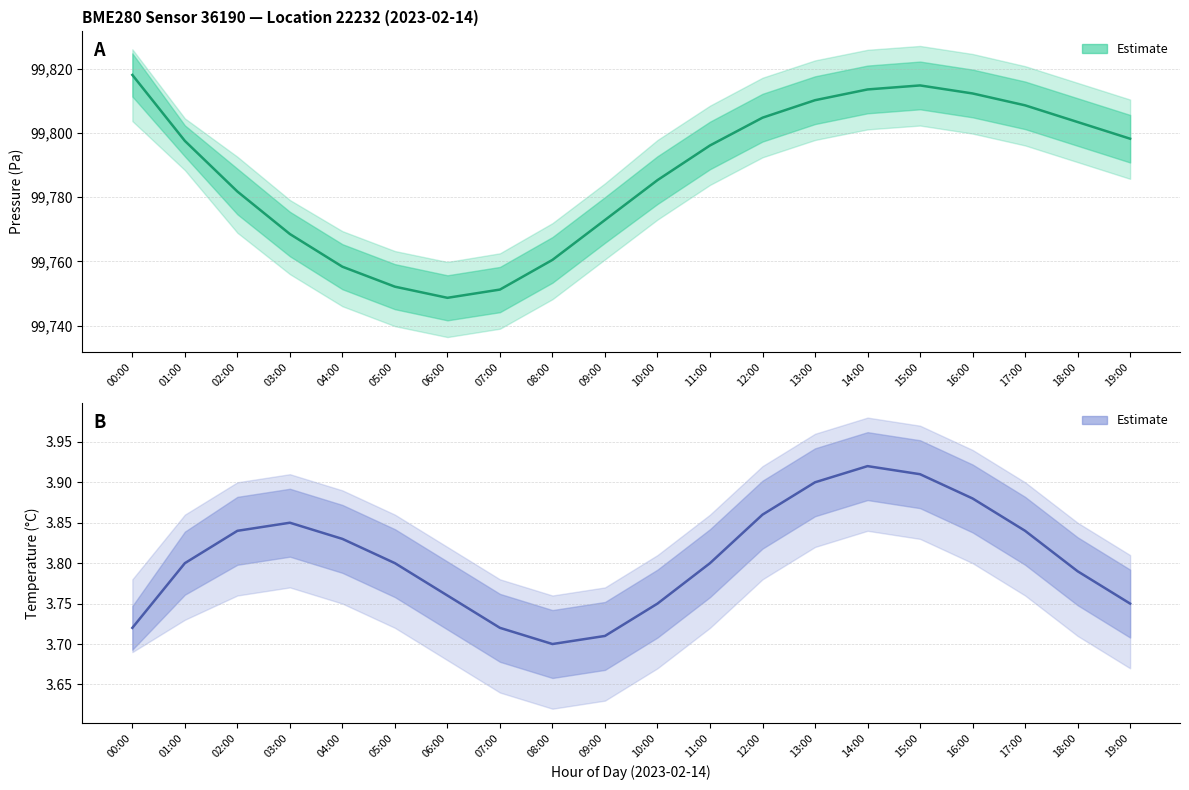

Reading right to left, what are all the values shown in this chart?

3.8	3.8	3.8	3.9	3.9	3.9	3.9	3.9	3.8	3.8	3.7	3.7	3.7	3.8	3.8	3.8	3.9	3.8	3.8	3.7